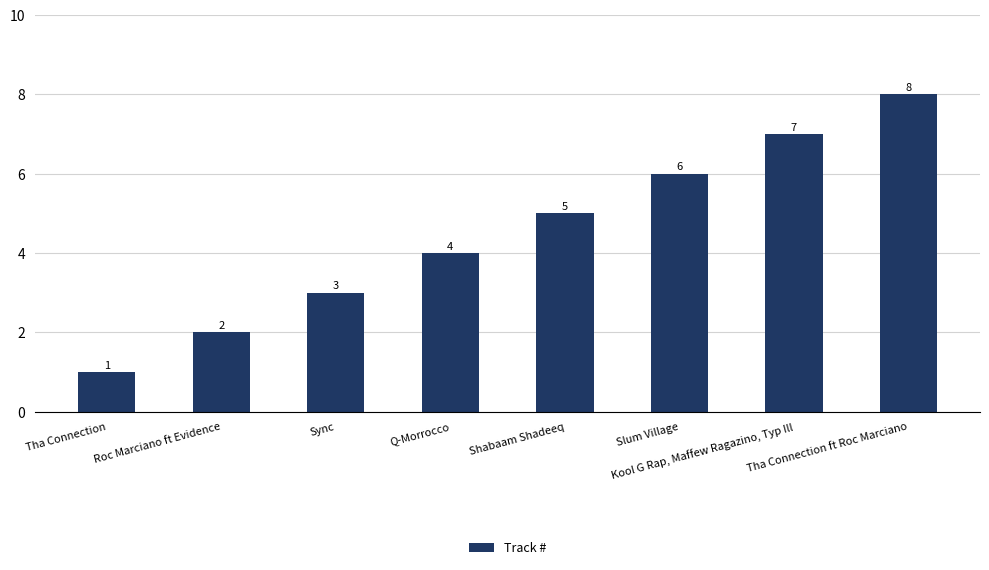

What is the label of the 5th bar from the right?

Q-Morrocco